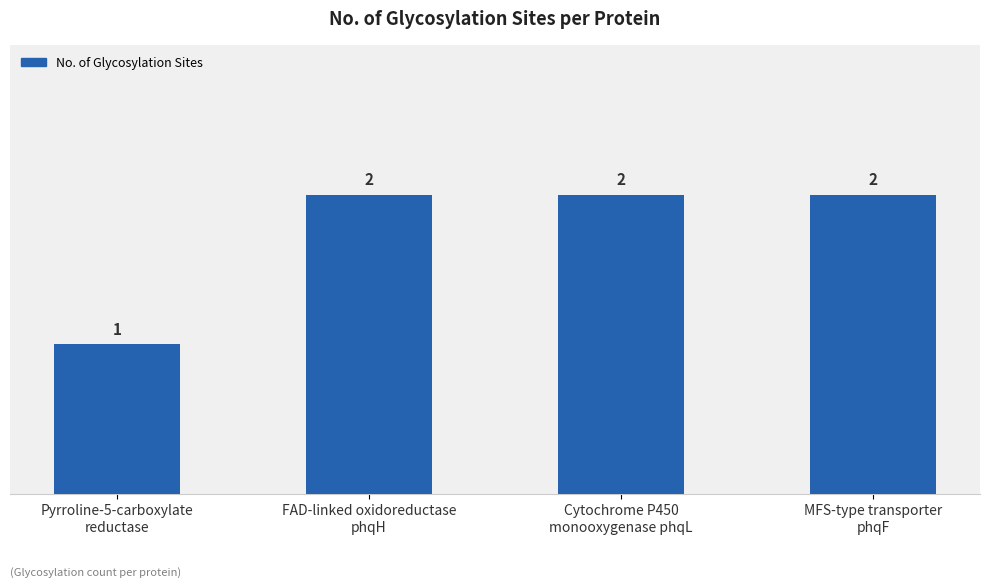

How many categories are shown in the chart?

4